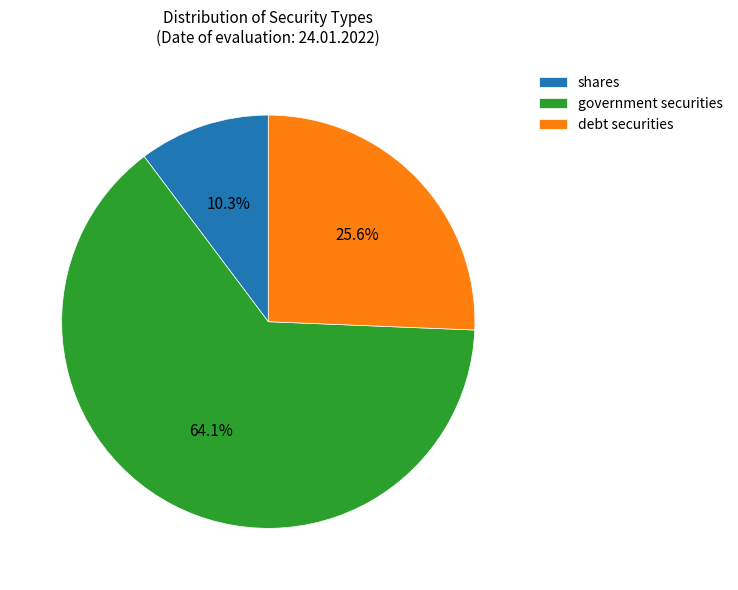

Rank the categories by value from lowest to highest.

shares, debt securities, government securities